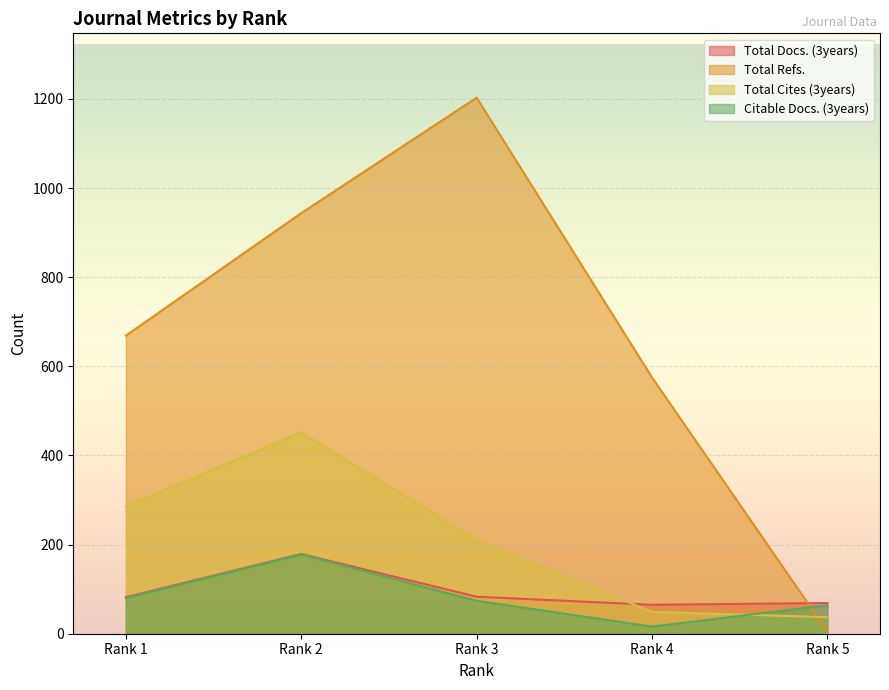

At which label does Total Refs. reach its peak?

Rank 3